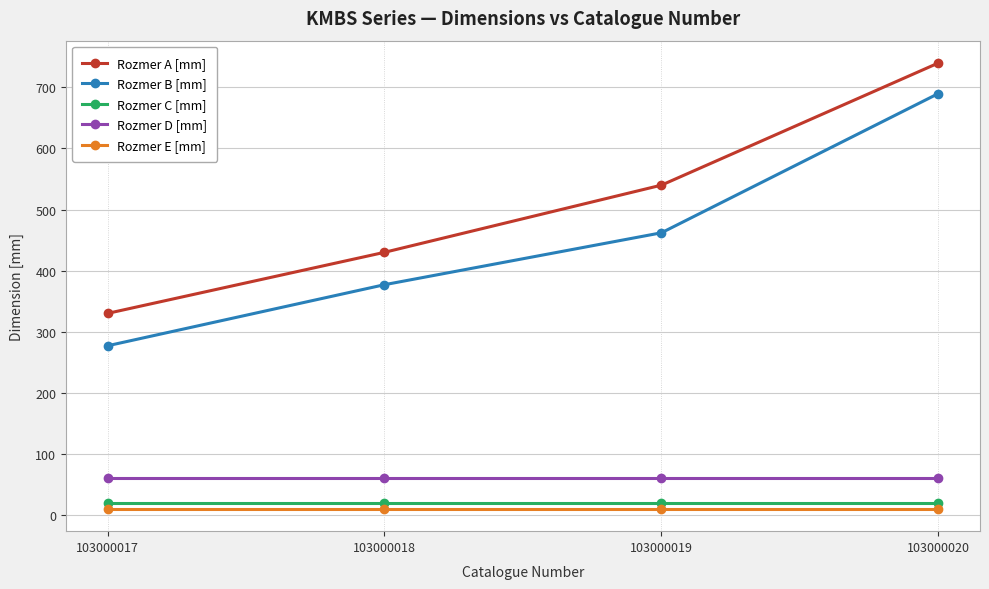

True or false: Rozmer D [mm] and Rozmer E [mm] intersect in this chart.

False